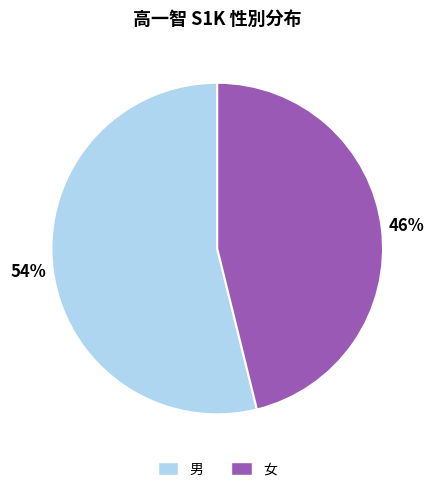

Is it true that 男 is 42% of the pie?

False